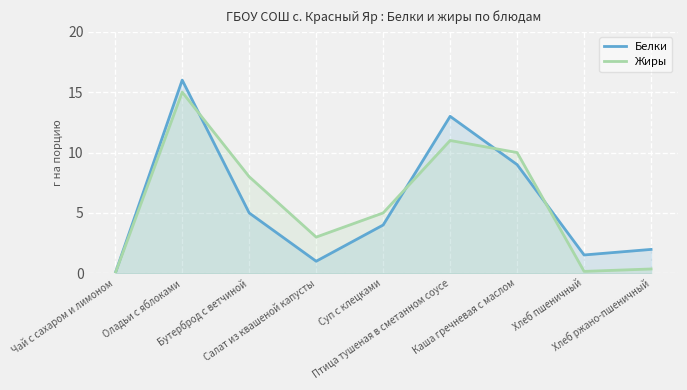

How many values in the Жиры series exceed 5?

4